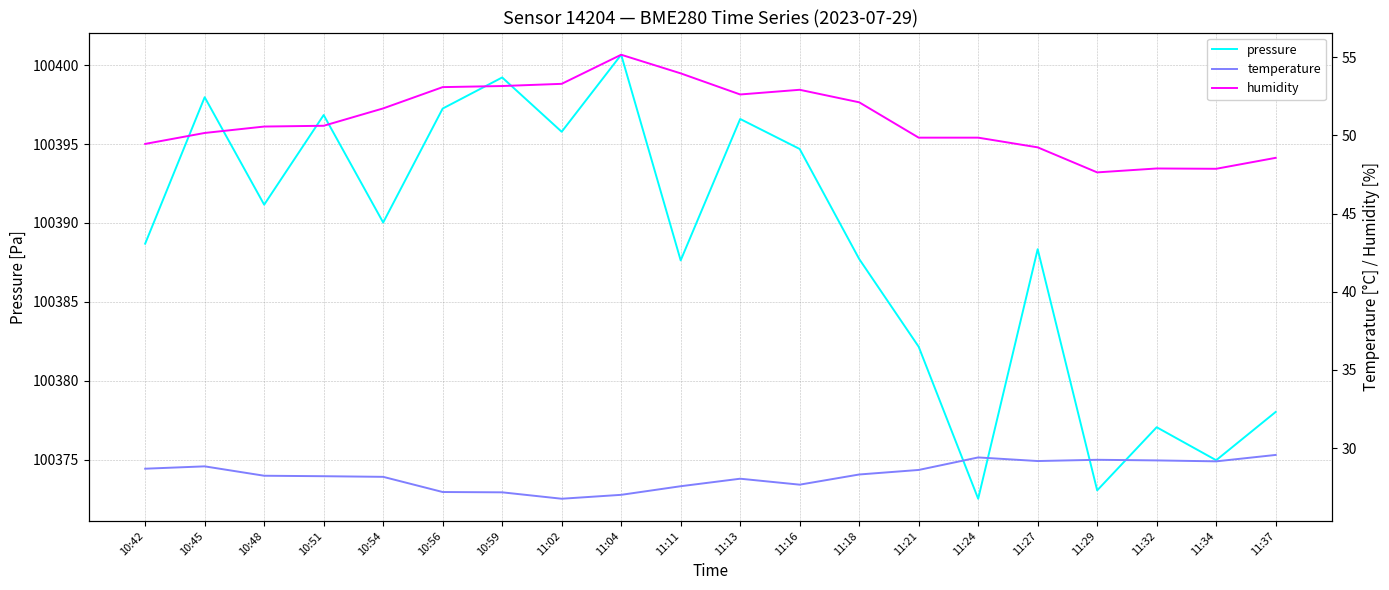

The humidity series shows 78.9 at 11:04. True or false?

False